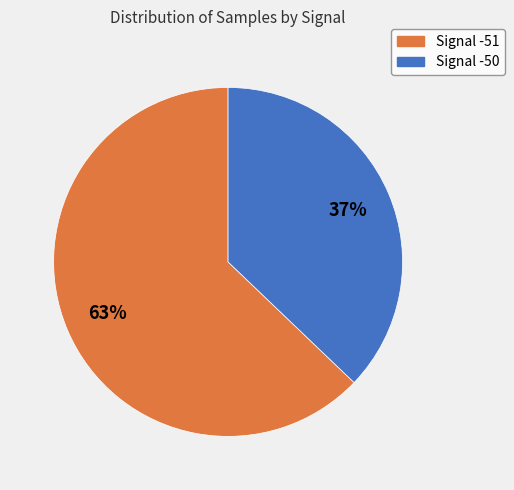

To the nearest percent, what is the average slice percentage?

50%